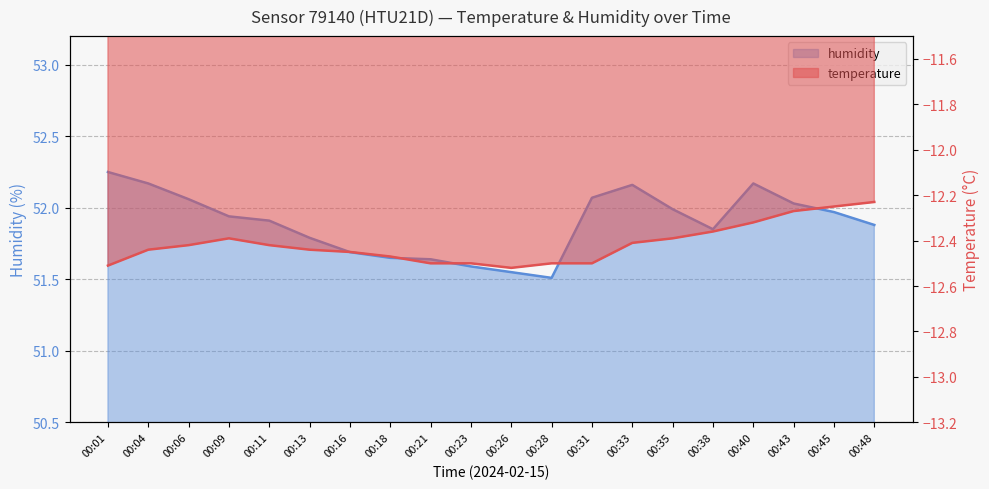

Which series has the largest total across all categories?

humidity